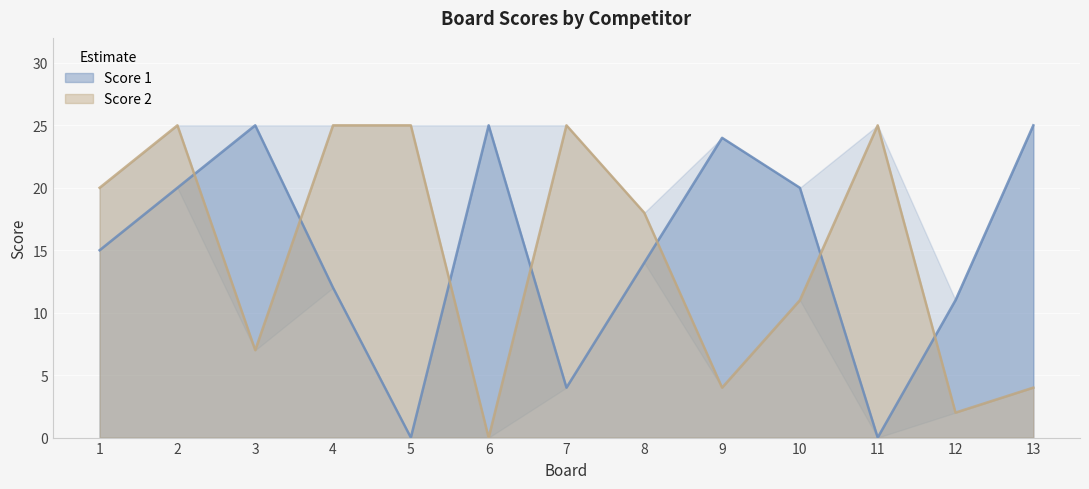

In Score 2, how many points are higher than both neighbors (excluding endpoints)?

3